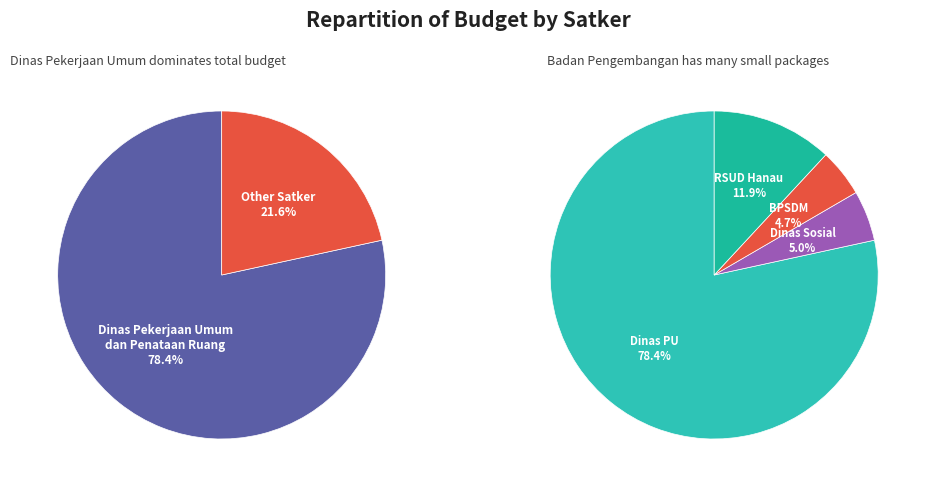

Which category has the biggest portion of the pie?

Dinas Pekerjaan Umum dan Penataan Ruang